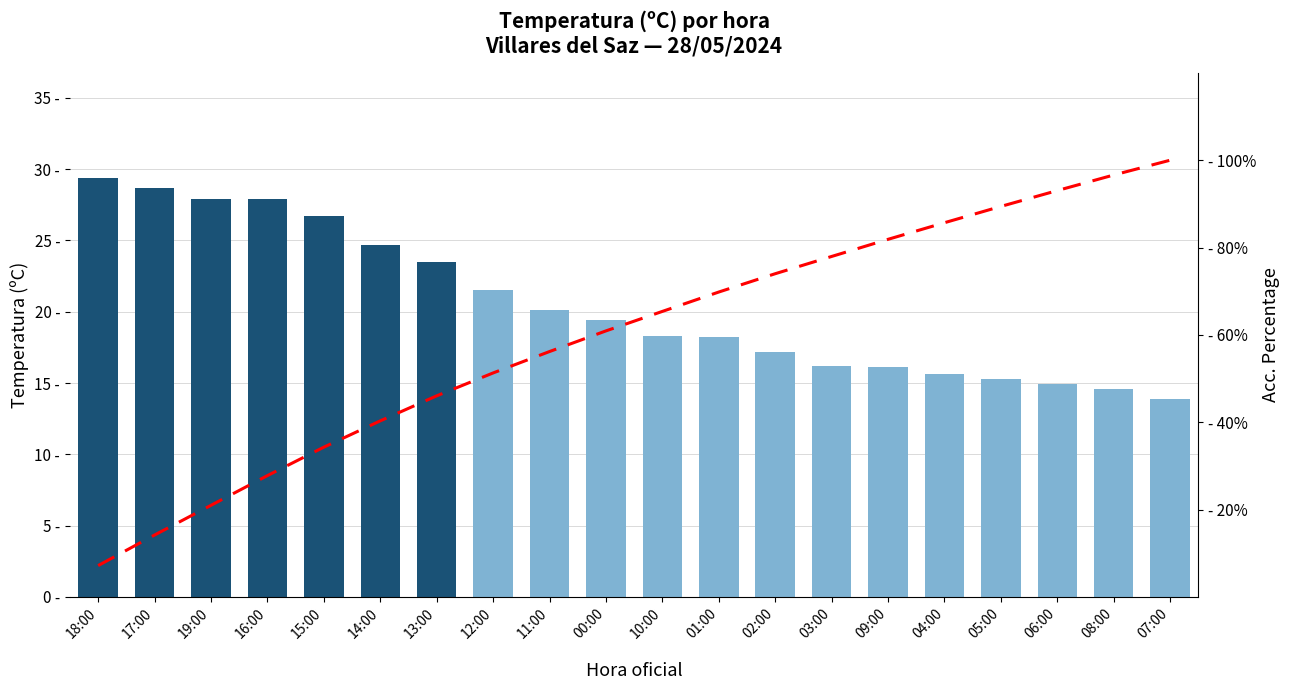

What is the spread (max minus min) of values at 03:00?

61.8